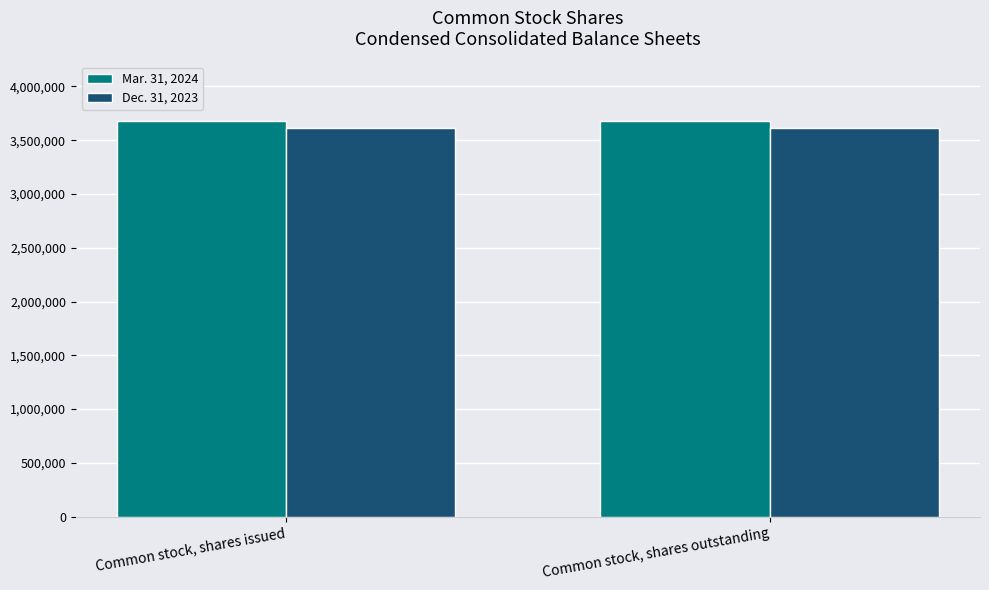

What is the smallest value displayed?

3618431